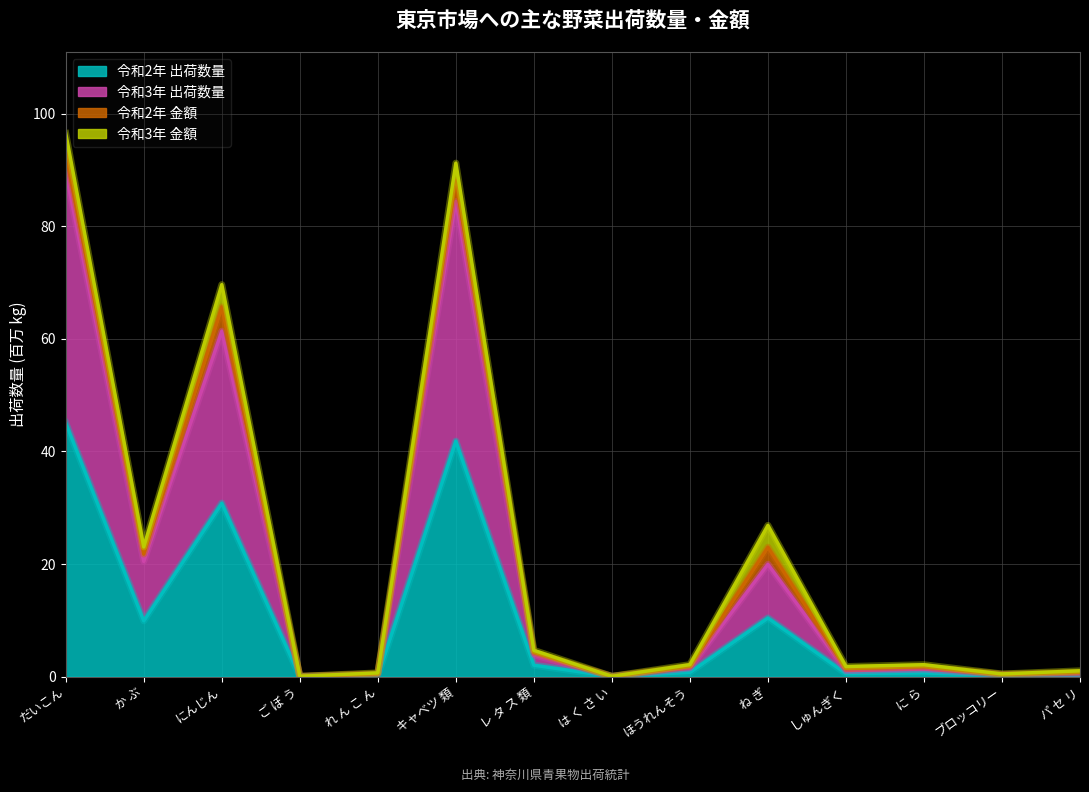

Is the value of 令和3年 出荷数量 at しゅんぎく greater than the value of 令和2年 出荷数量 at ブロッコリー?

Yes